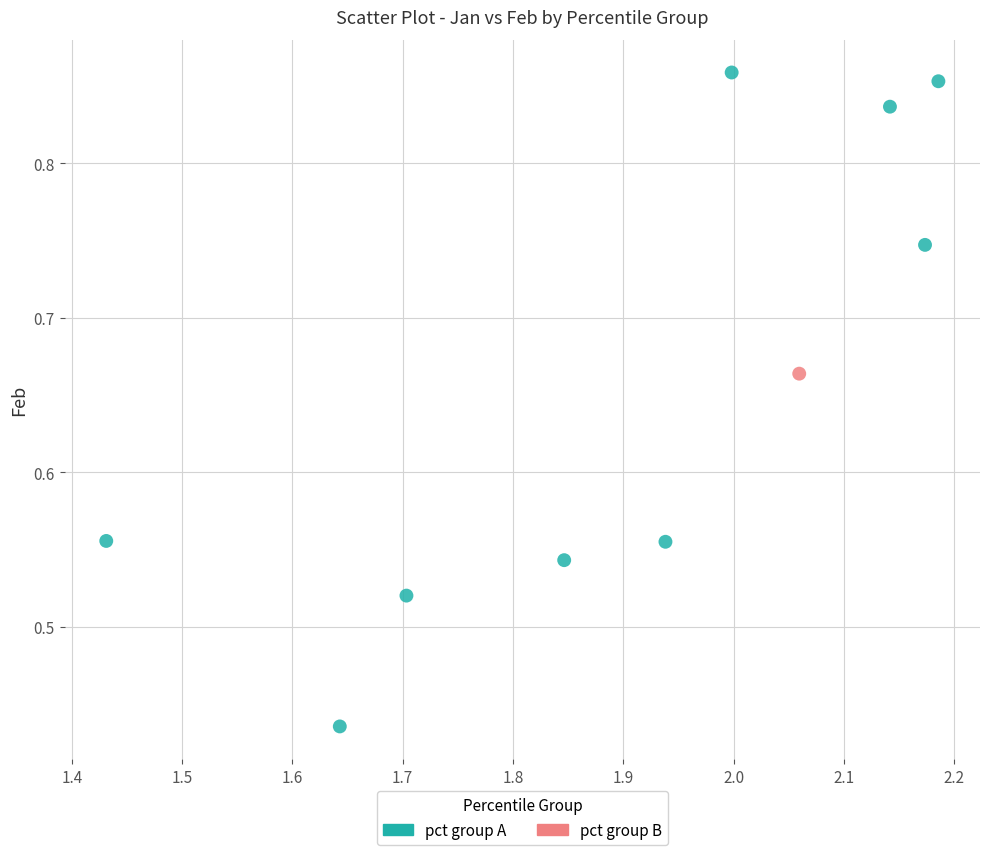

What are all the series names shown in the legend?

pct group A, pct group B